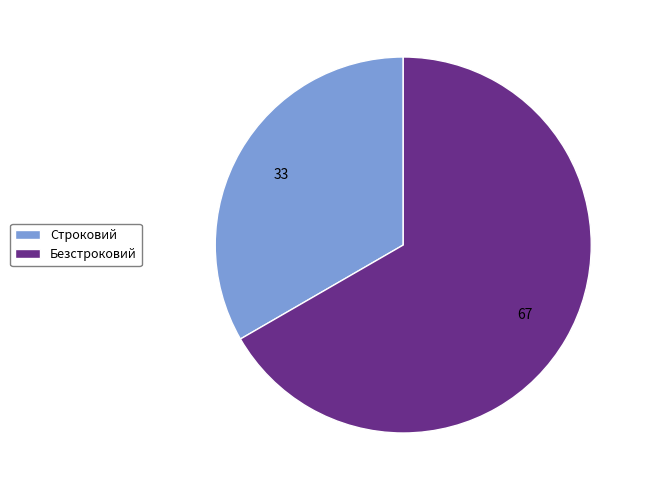

Approximately how many times larger is the value at Безстроковий compared to Строковий?

2.0